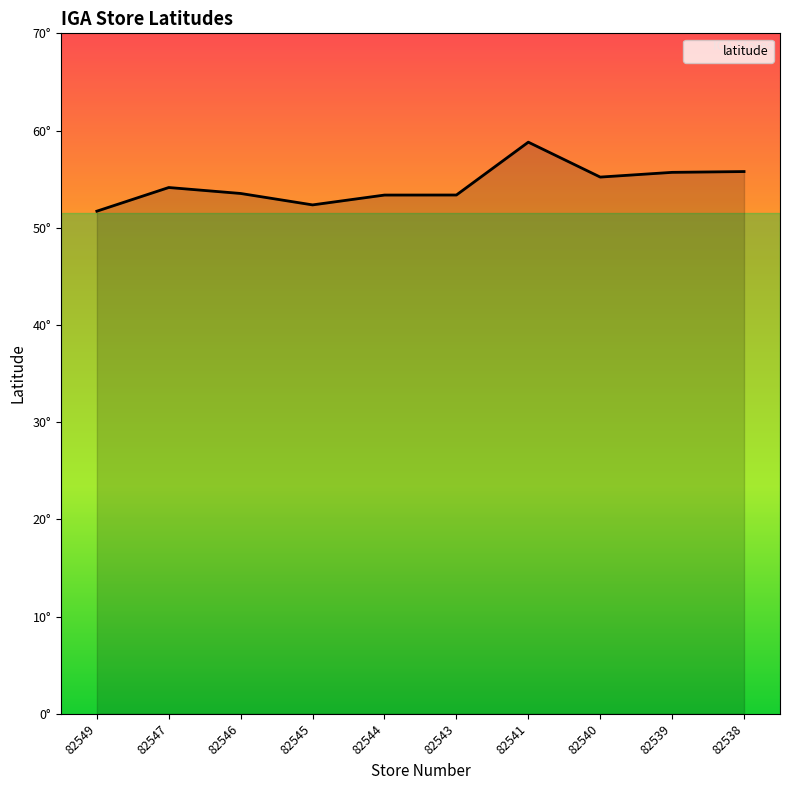

Does the chart have visible grid lines?

No